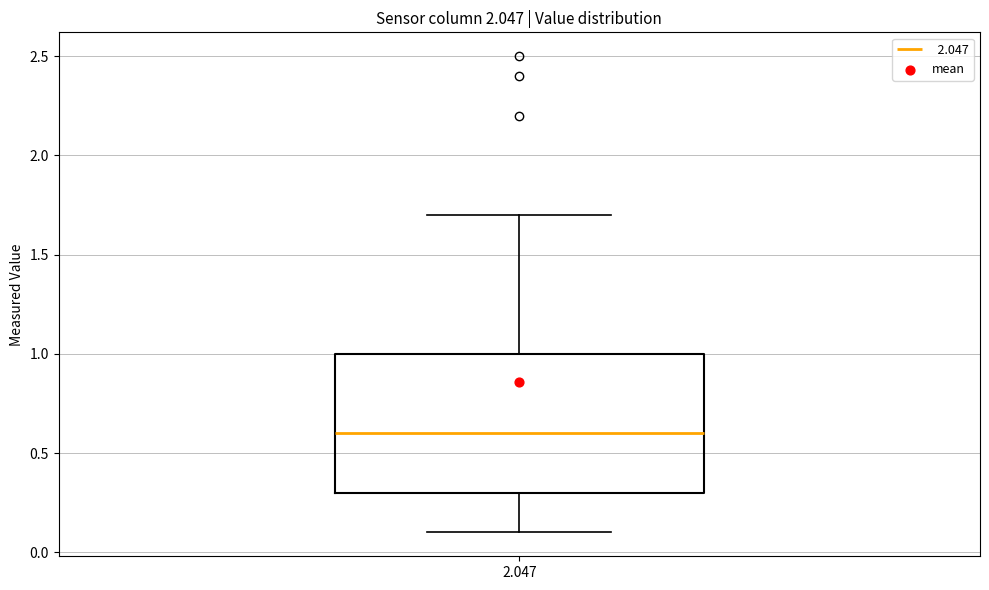

Transcribe this box plot: give where the median line is, the range the box spans, and where the two whiskers end, as read against the y-axis. The values are not printed on the chart, so give them approximately, as read against the axis.

median 0.6, box 0.3 to 1.0, whiskers 0.1 to 1.7